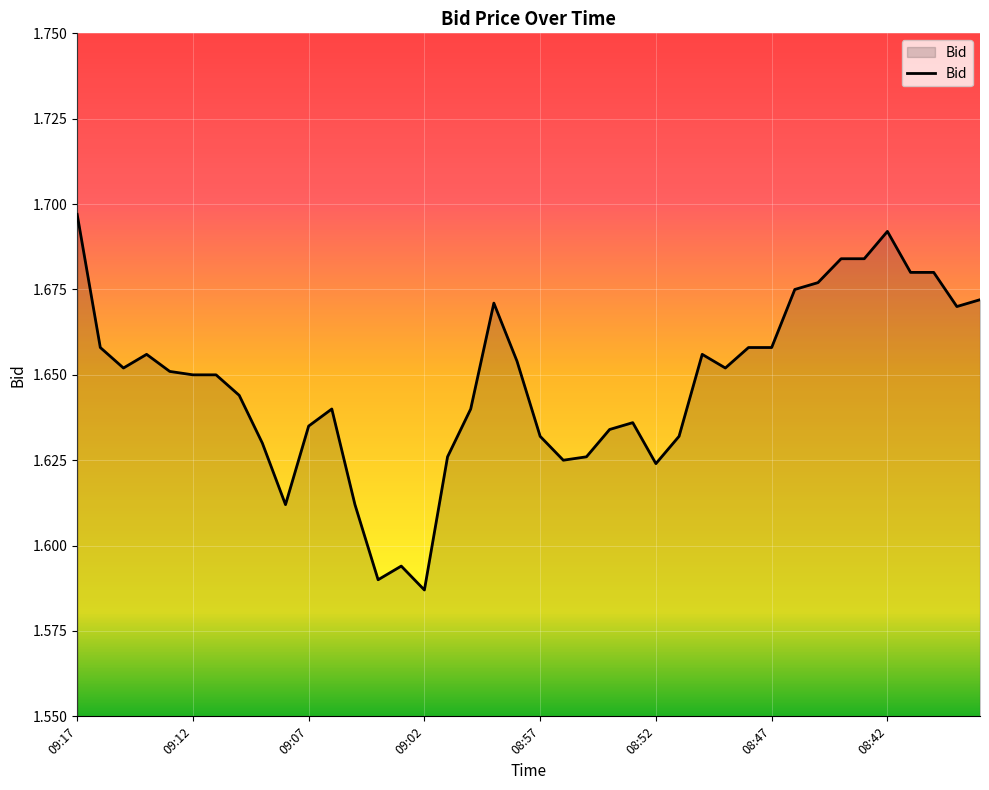

How many lines are shown in the chart?

1